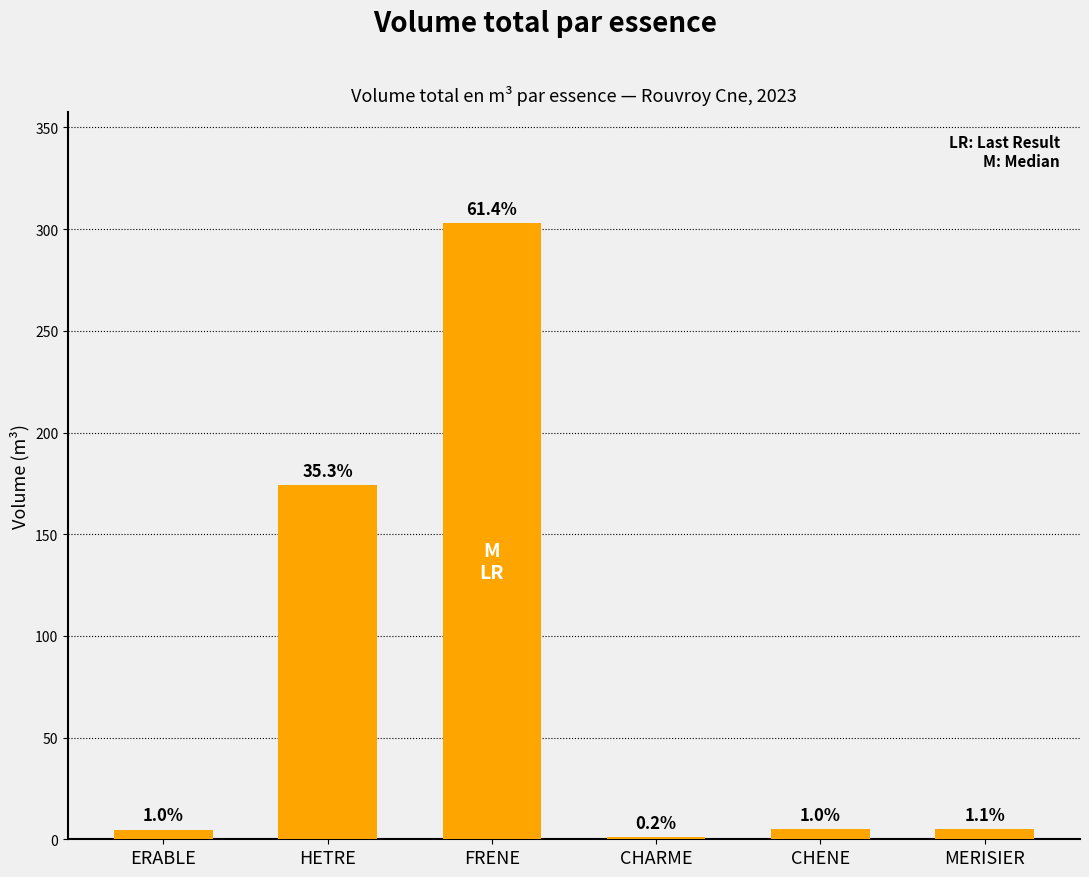

Rank the categories by value from highest to lowest.

FRENE, HETRE, MERISIER, CHENE, ERABLE, CHARME